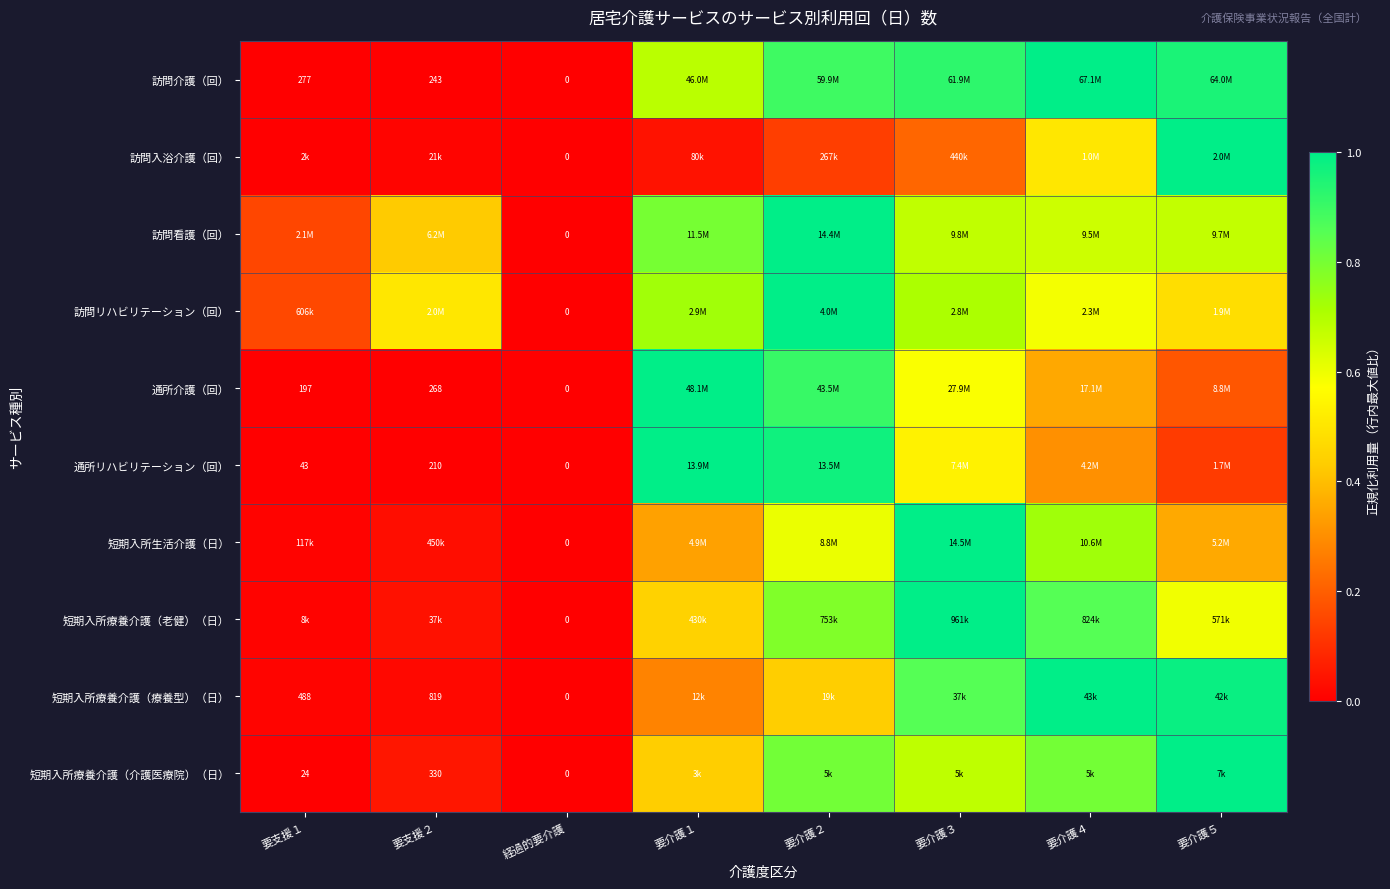

The value of 訪問看護（回） at 要介護４ is 0.7. True or false?

True